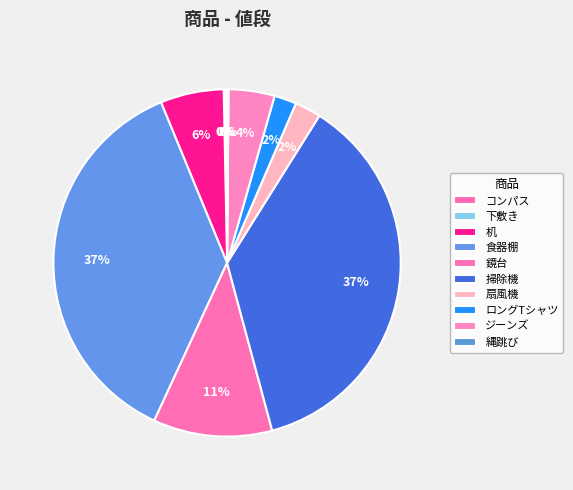

To the nearest percent, what portion does 鏡台 represent?

11%